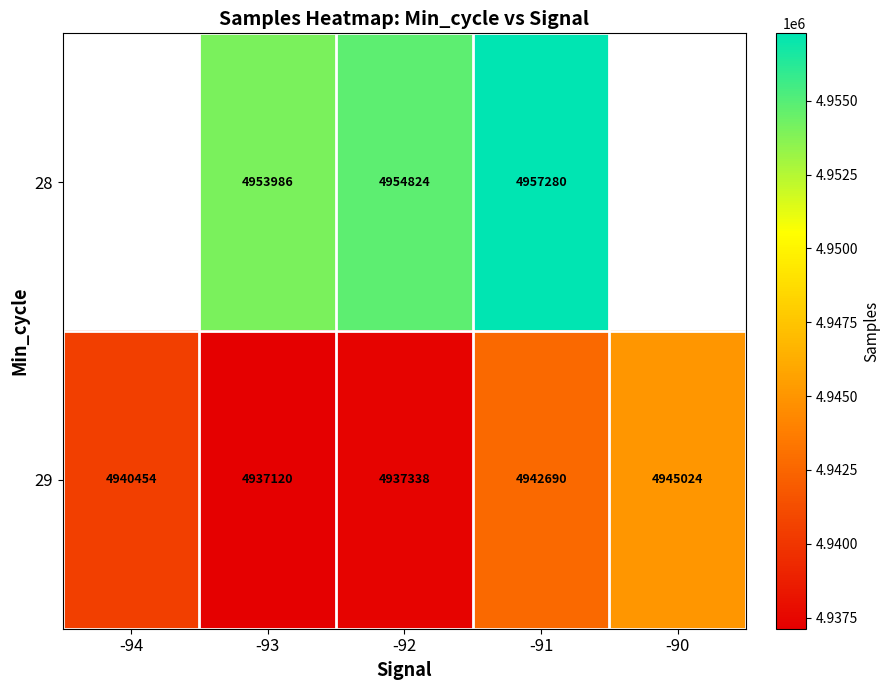

What is the lowest value of the 29 series?

4937120